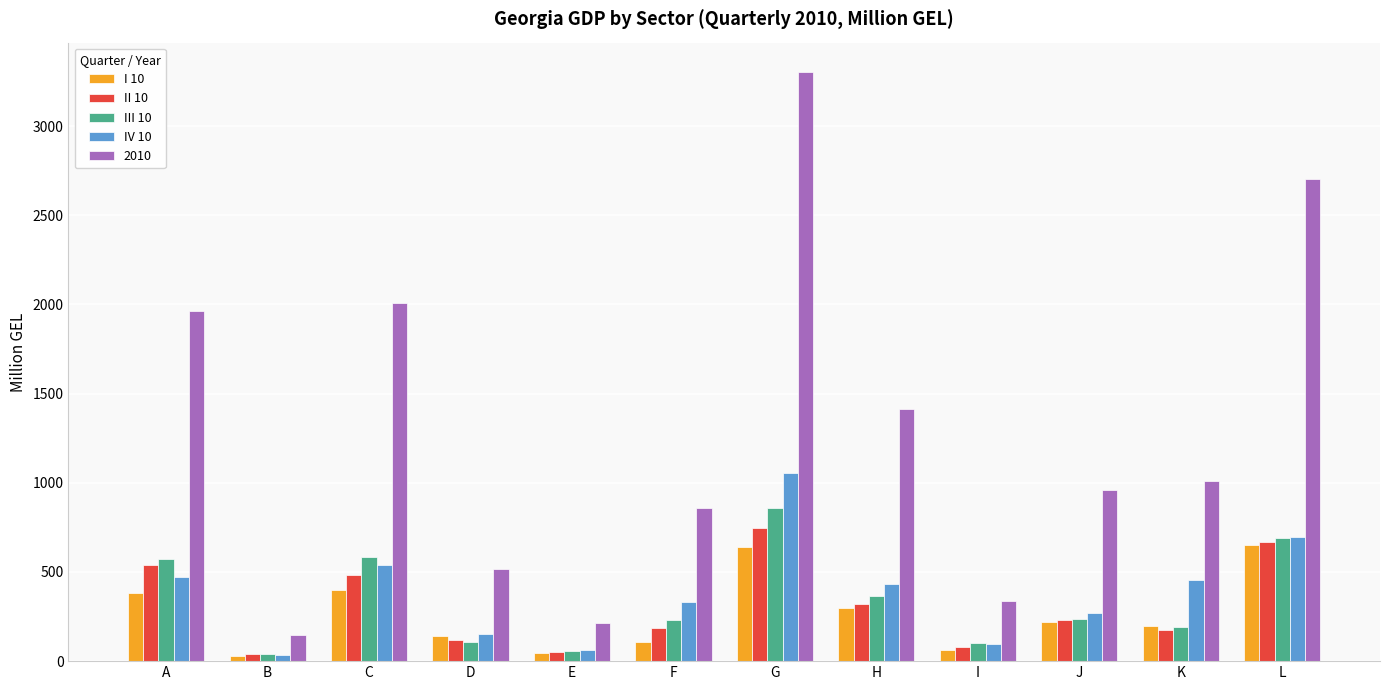

At which category is the sum across all series the highest?

G